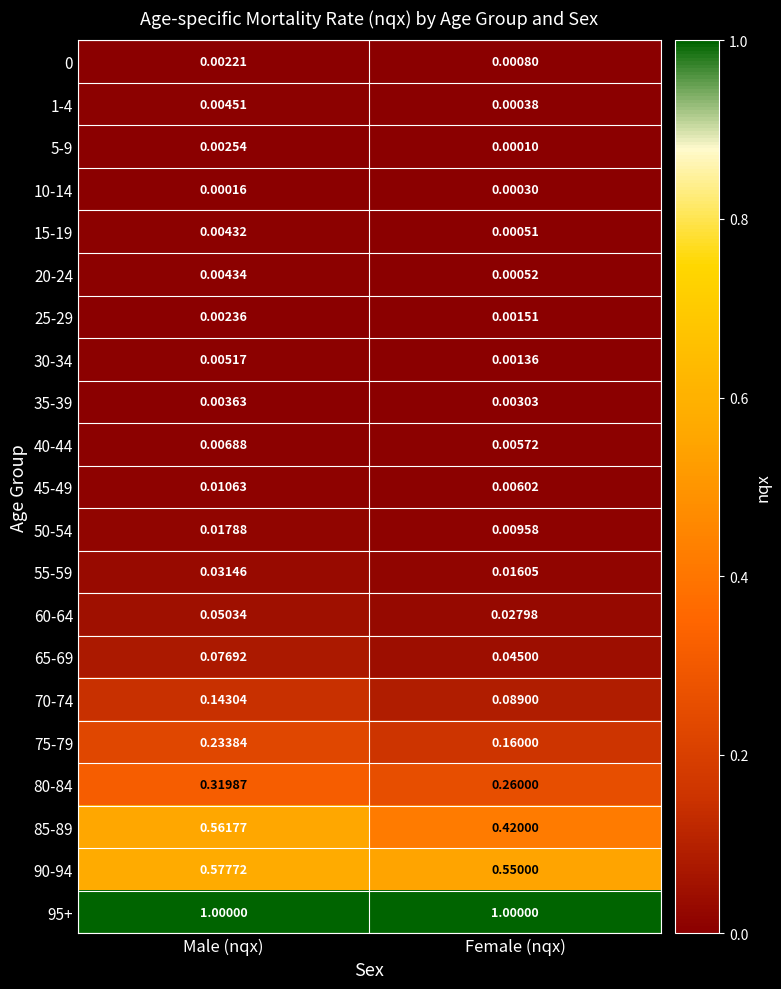

At which label is 15-19 closest to 0?

Female (nqx)